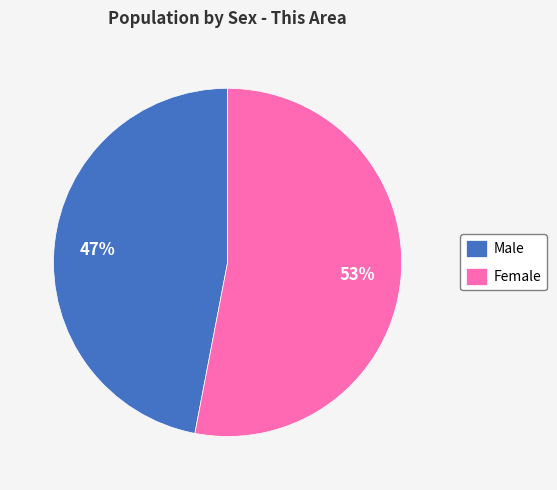

True or false: Male accounts for 47% of the total.

True